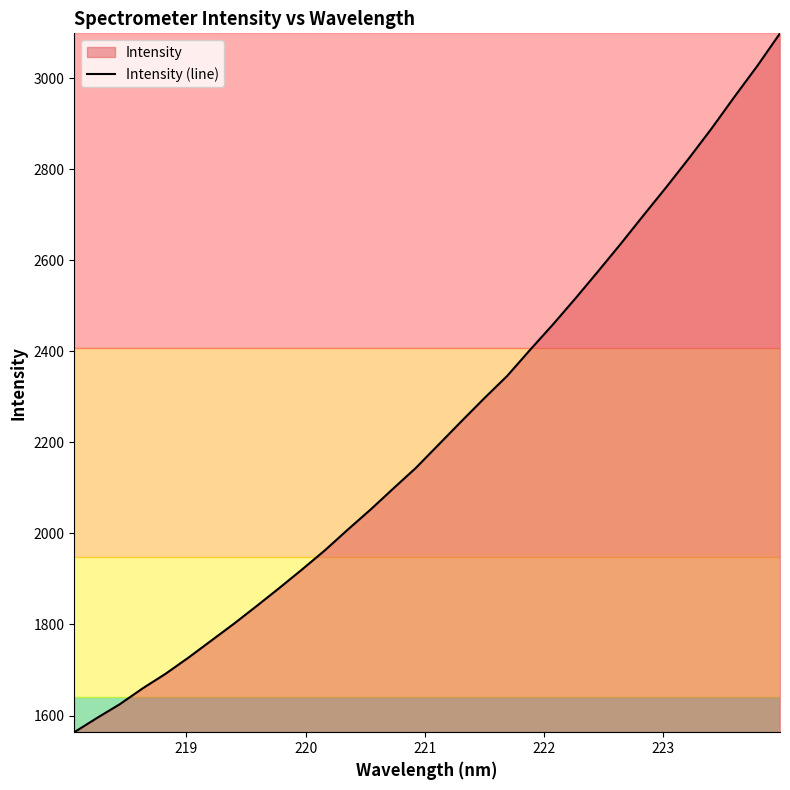

What is the smallest value displayed?

1563.4